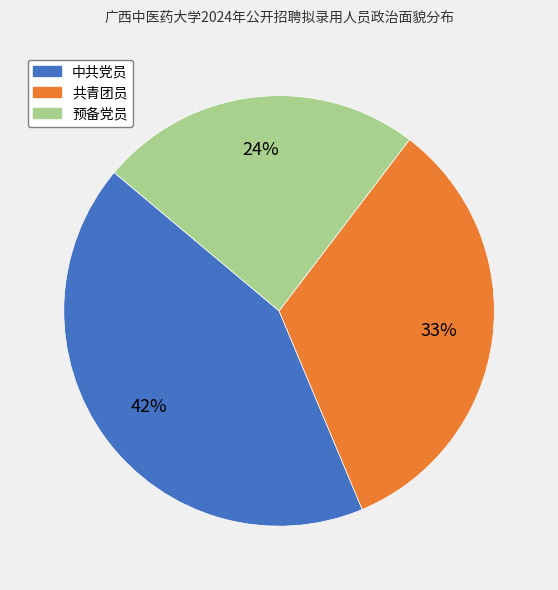

Rank the categories by value from highest to lowest.

中共党员, 共青团员, 预备党员